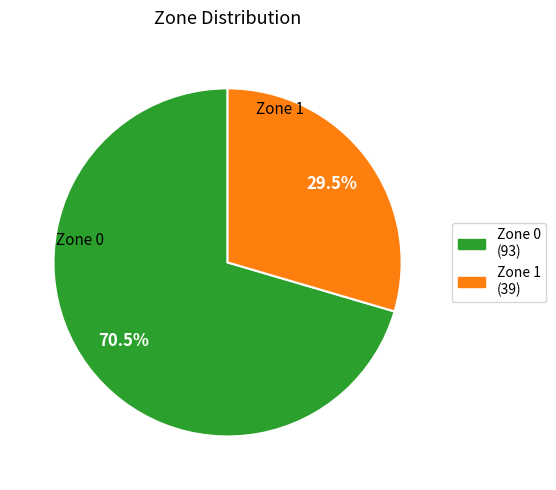

Rank the categories by value from highest to lowest.

Zone 0, Zone 1